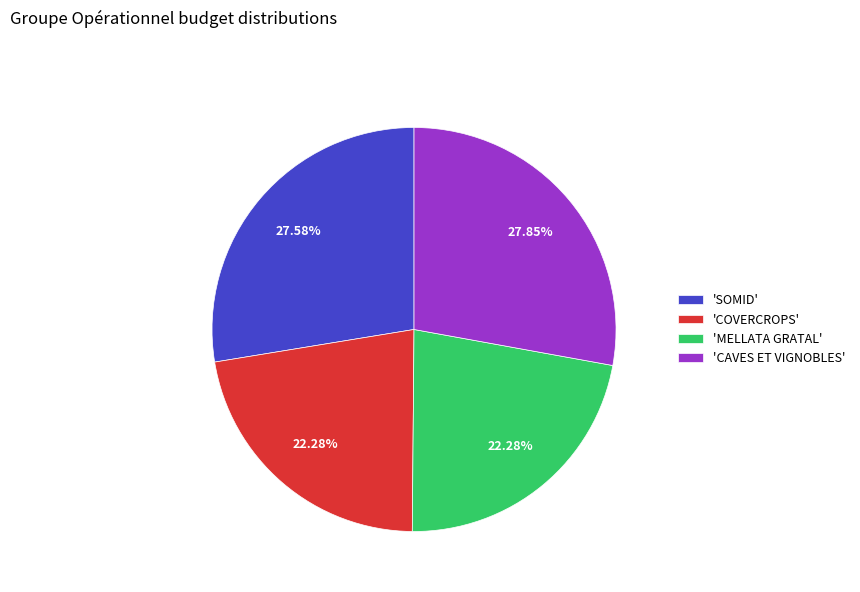

Is there a majority slice in this chart?

No